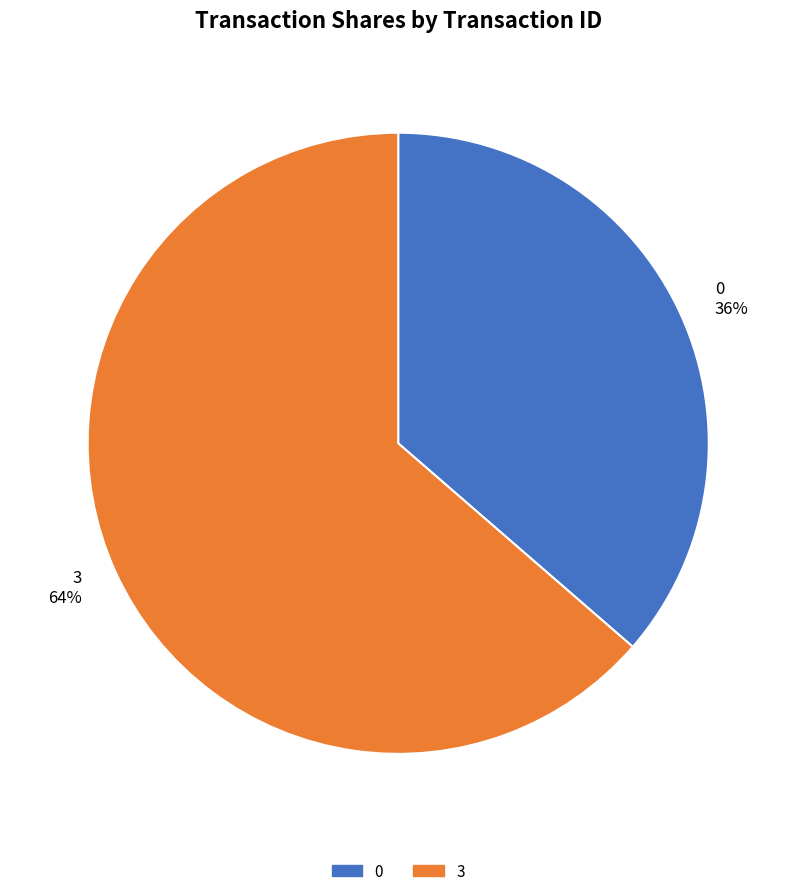

Is it true that 3 is 64% of the pie?

True